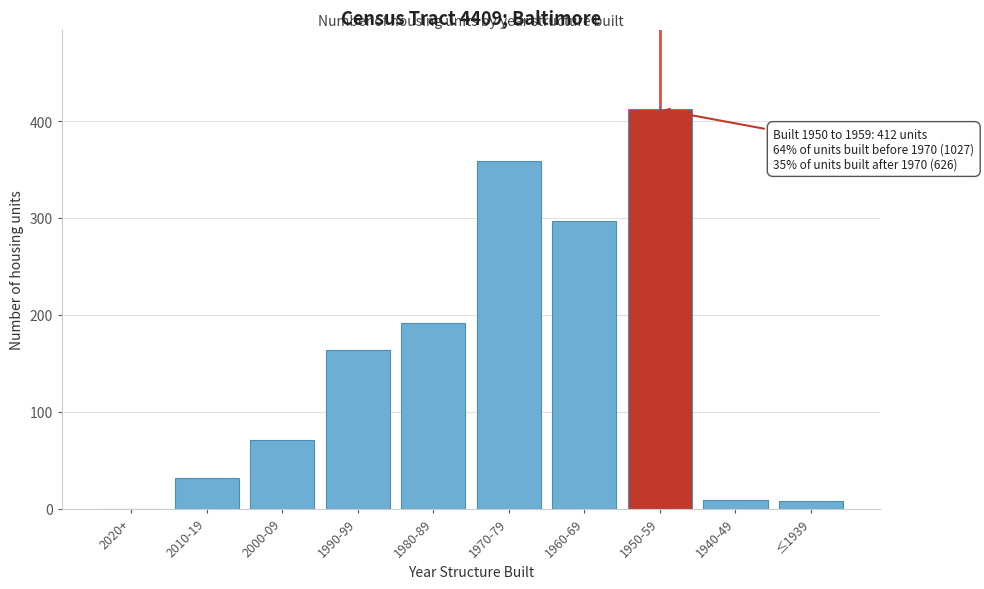

What is the ratio of the value at 2000-09 to the value at 2010-19?

2.3